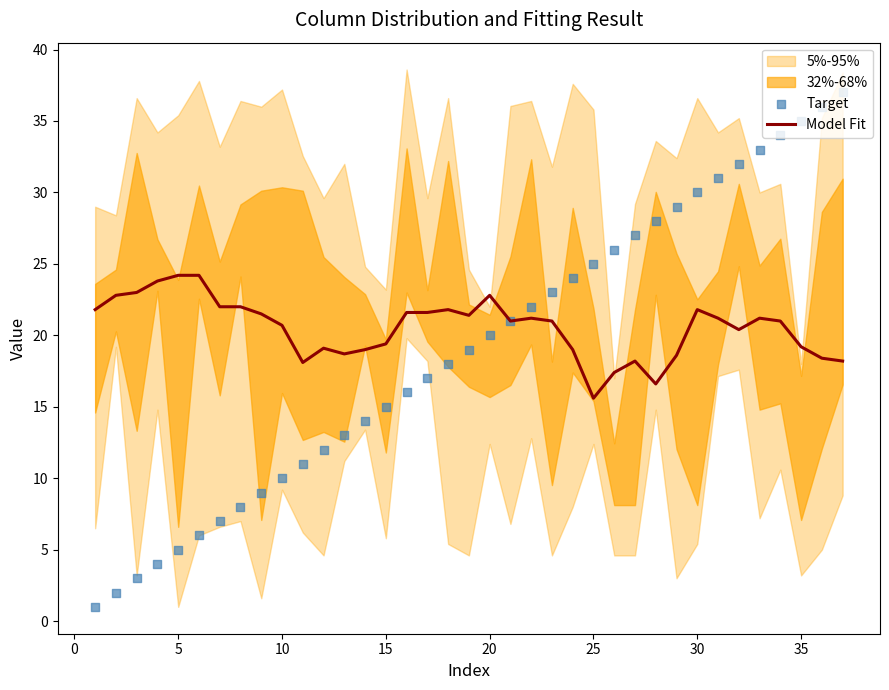

Which series has the largest total across all categories?

Model Fit